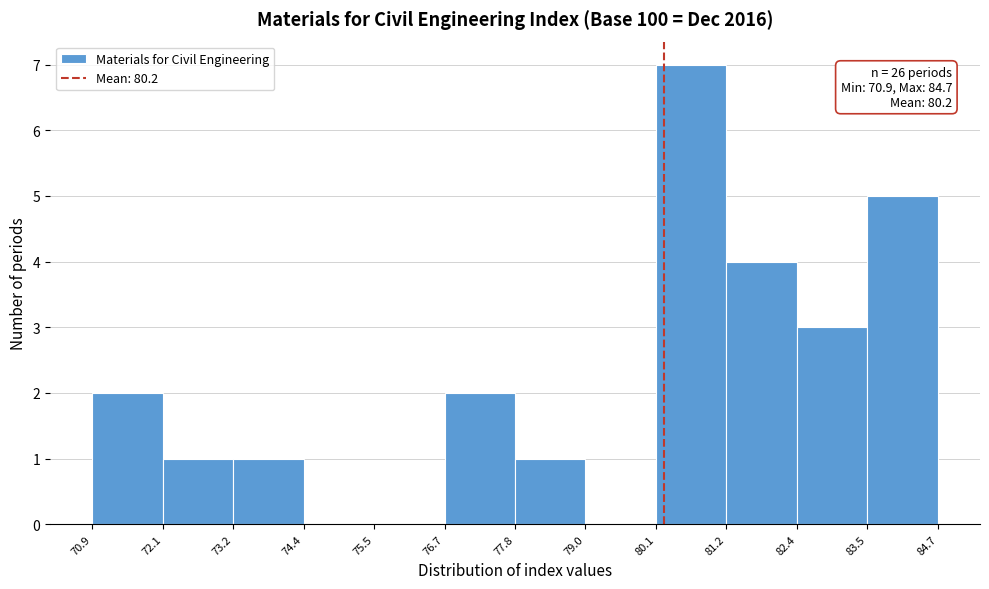

Which range on the x-axis has the tallest bar?

80.1 to 81.2